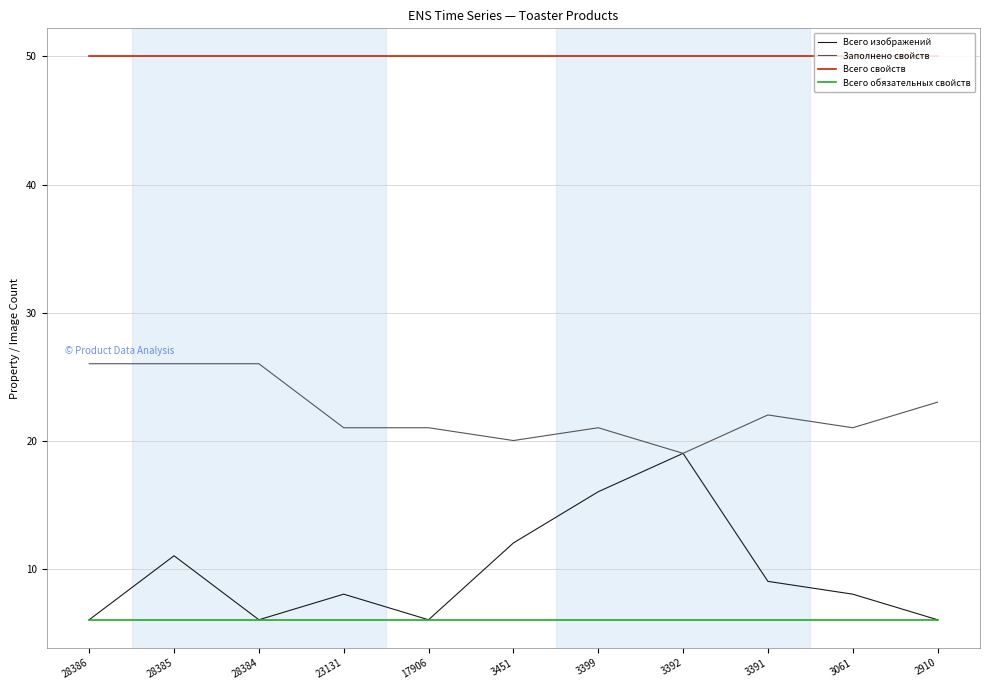

What is the maximum value shown in the chart?

50